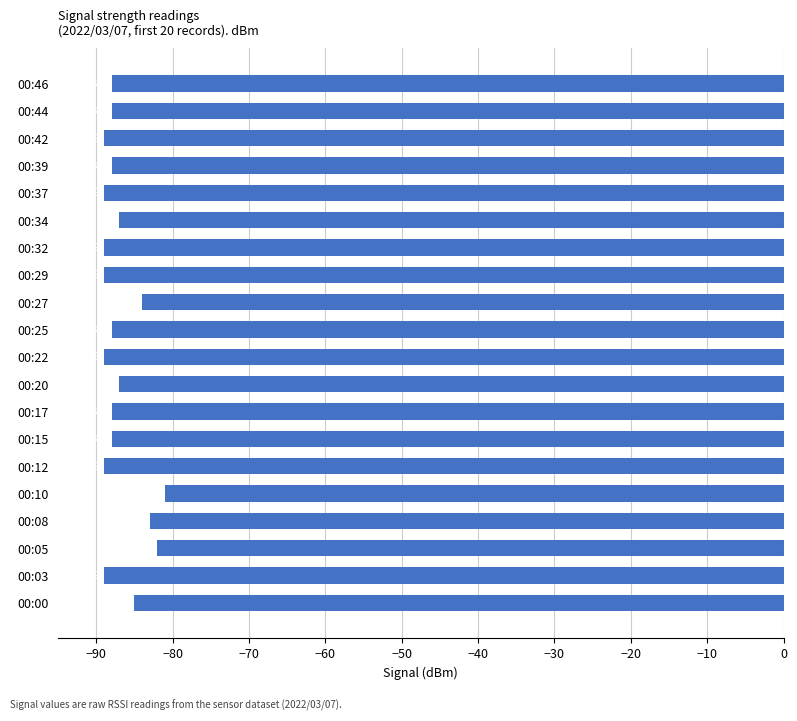

What is the sum of all values?

-1740